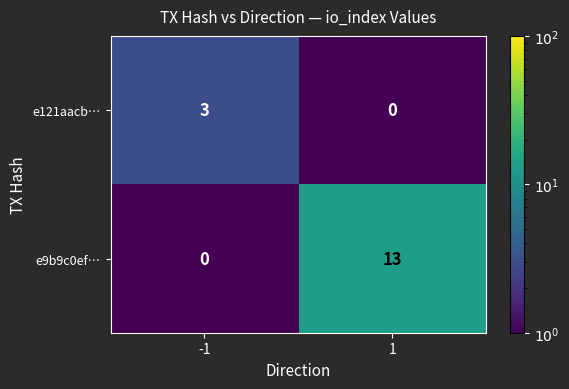

Is the value of e121aacb… at -1 greater than the value of e9b9c0ef… at 1?

No